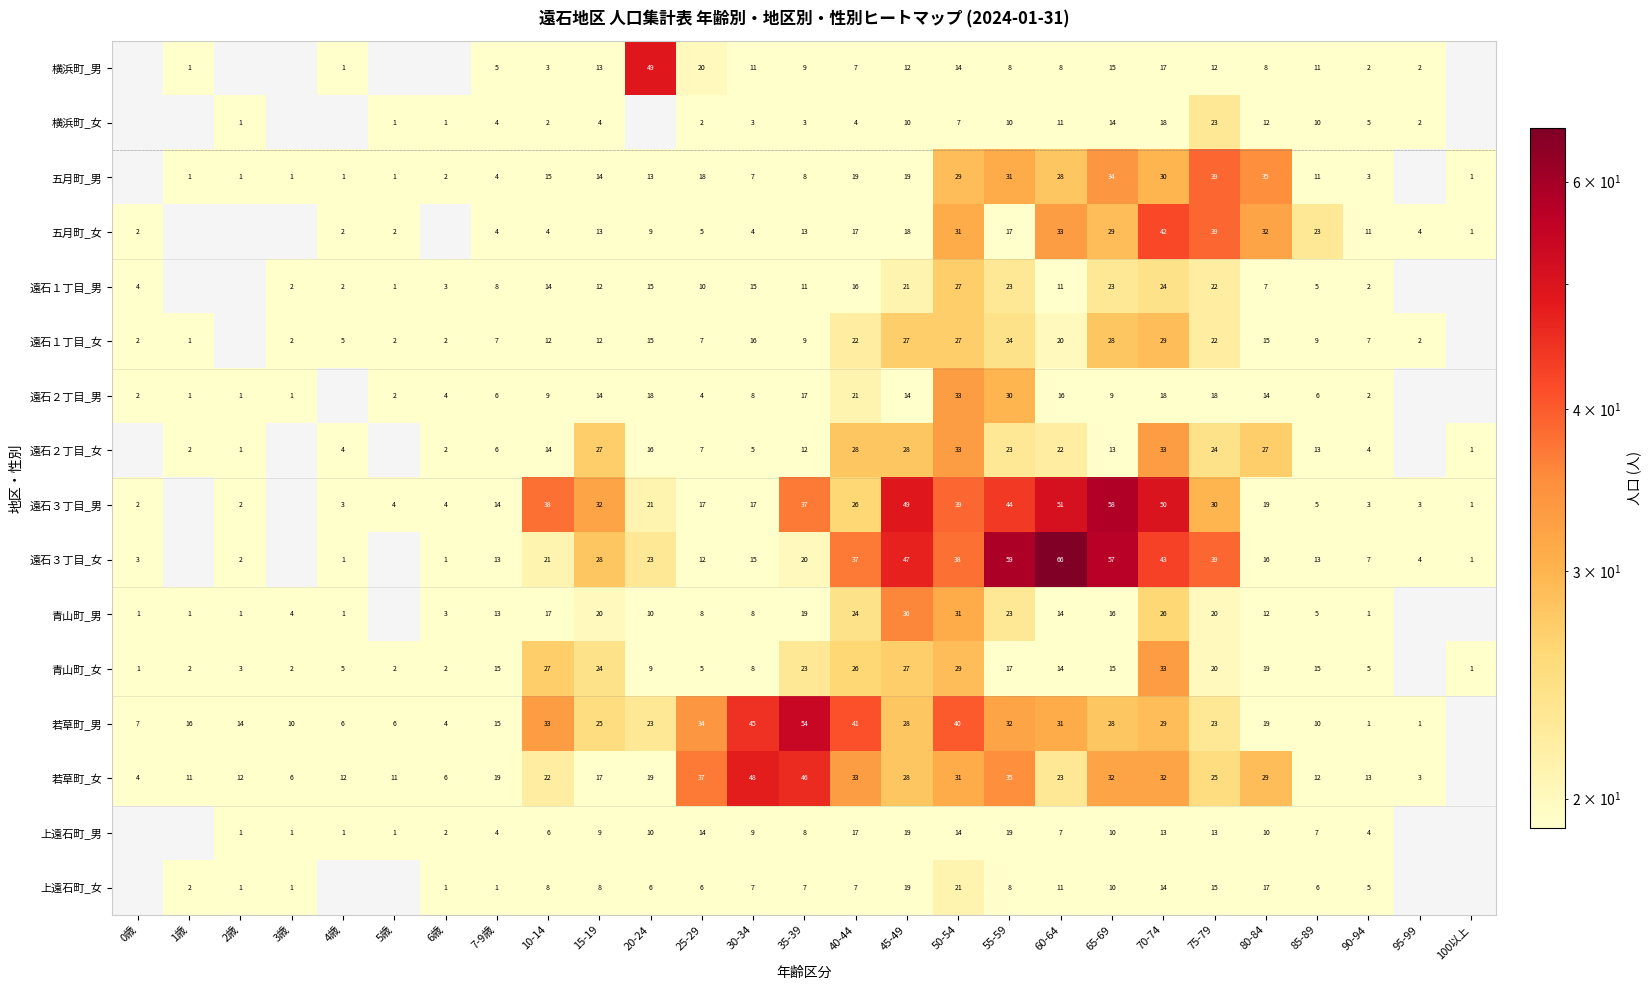

True or false: 遠石３丁目_男 has a value of 7 at 85-89.

False